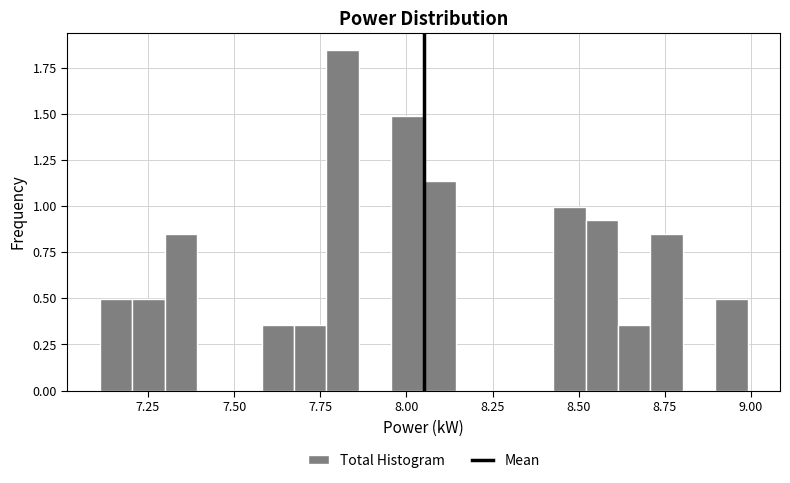

Read against the x-axis, roughly where is the centre of the tallest bar?

7.80